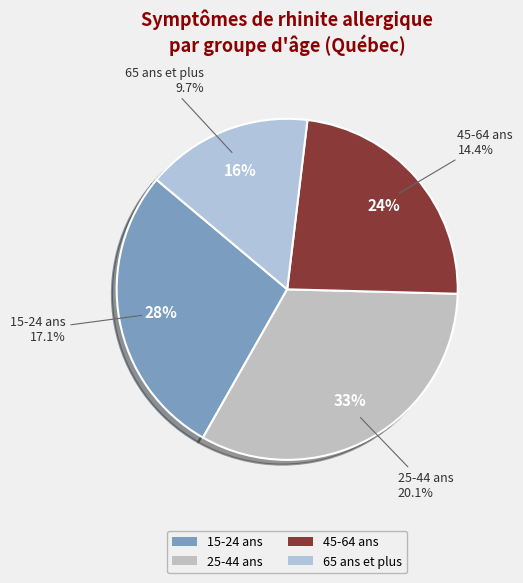

Is it true that 25-44 ans is 33% of the pie?

True